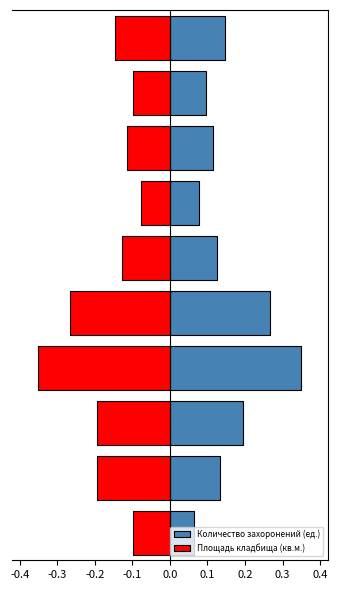

What value does the Количество захоронений (ед.) series have at 0.1?

0.1